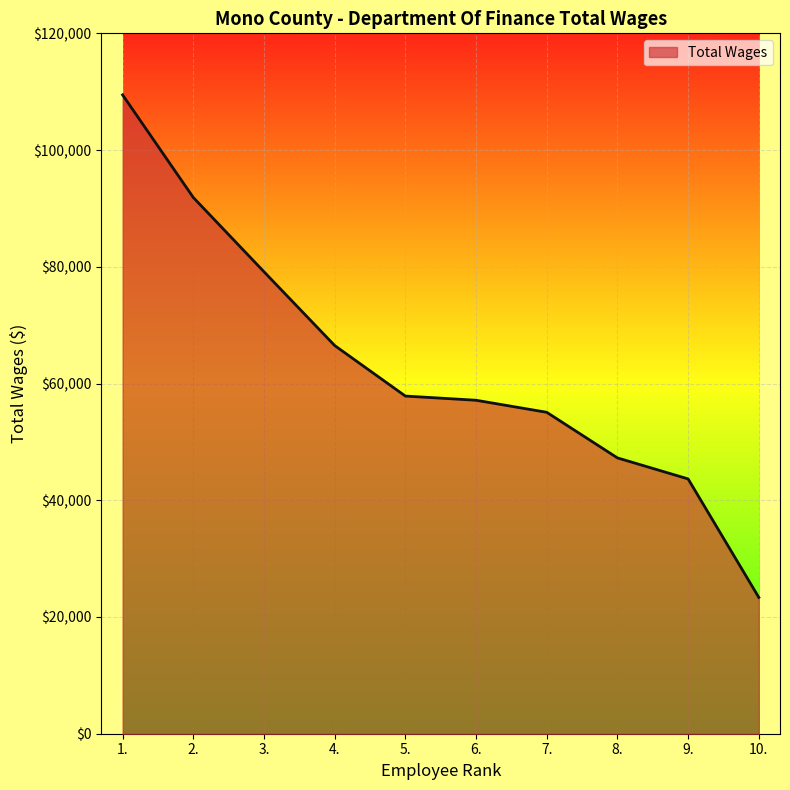

What is the greatest value displayed?

109452